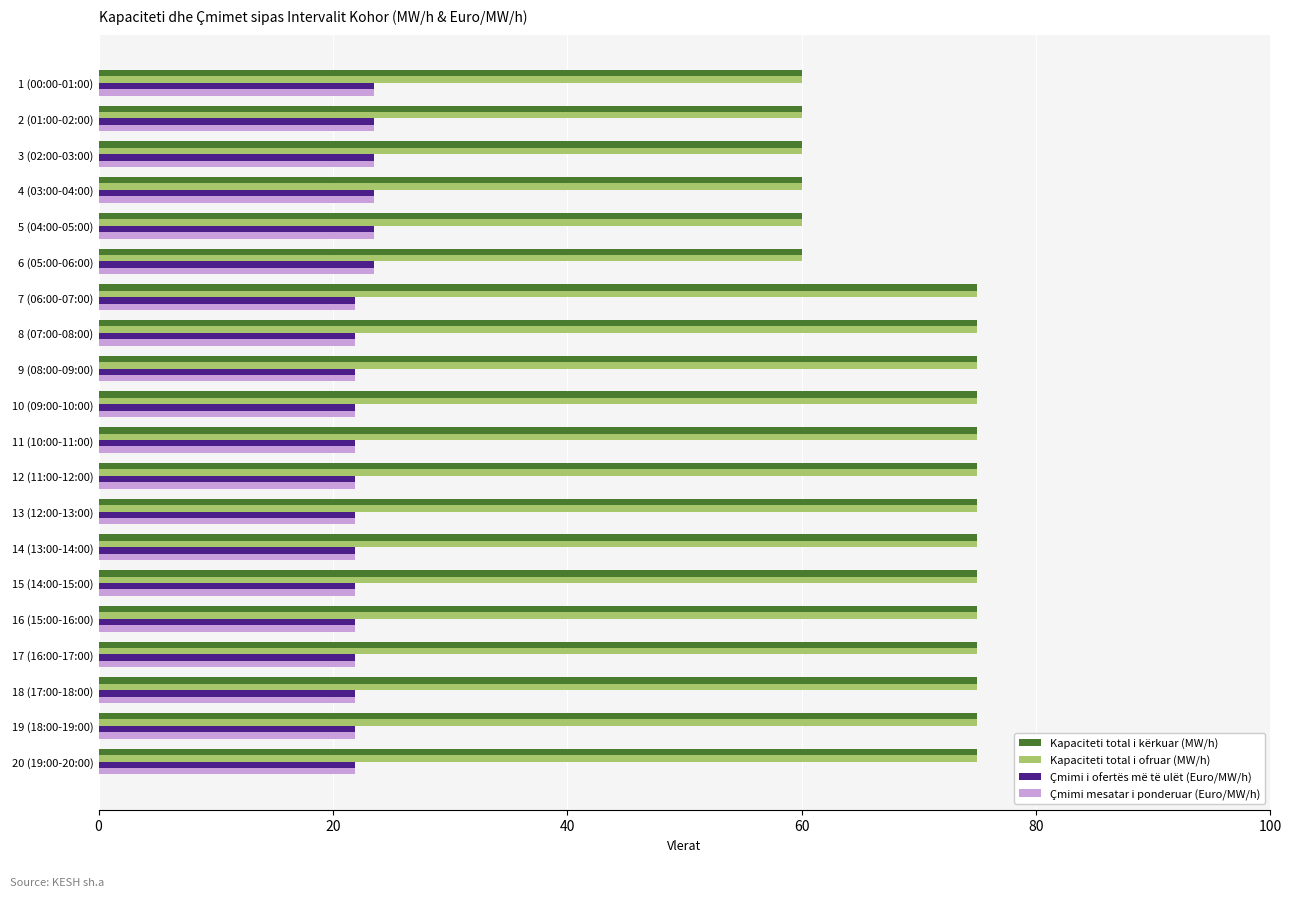

What is the average value of the Çmimi i ofertës më të ulët (Euro/MW/h) series?

22.4